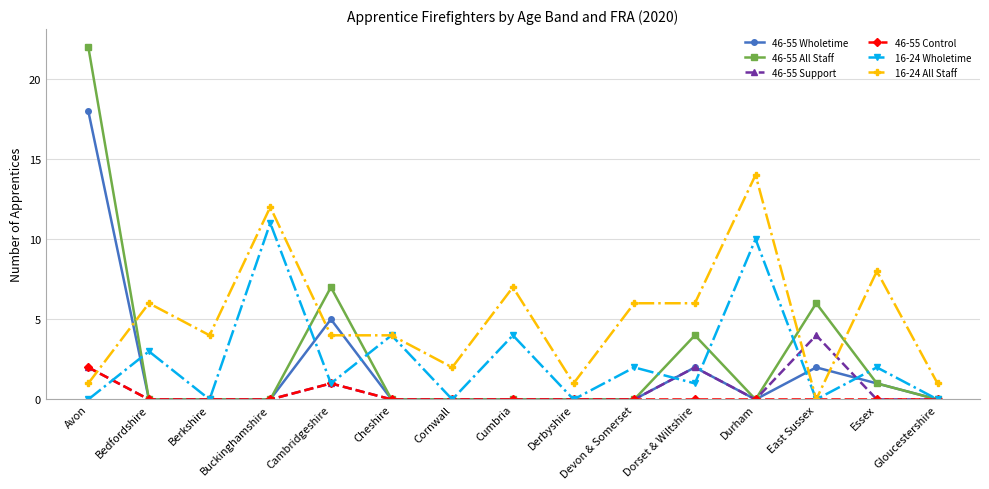

At how many categories does at least one series exceed 9?

3